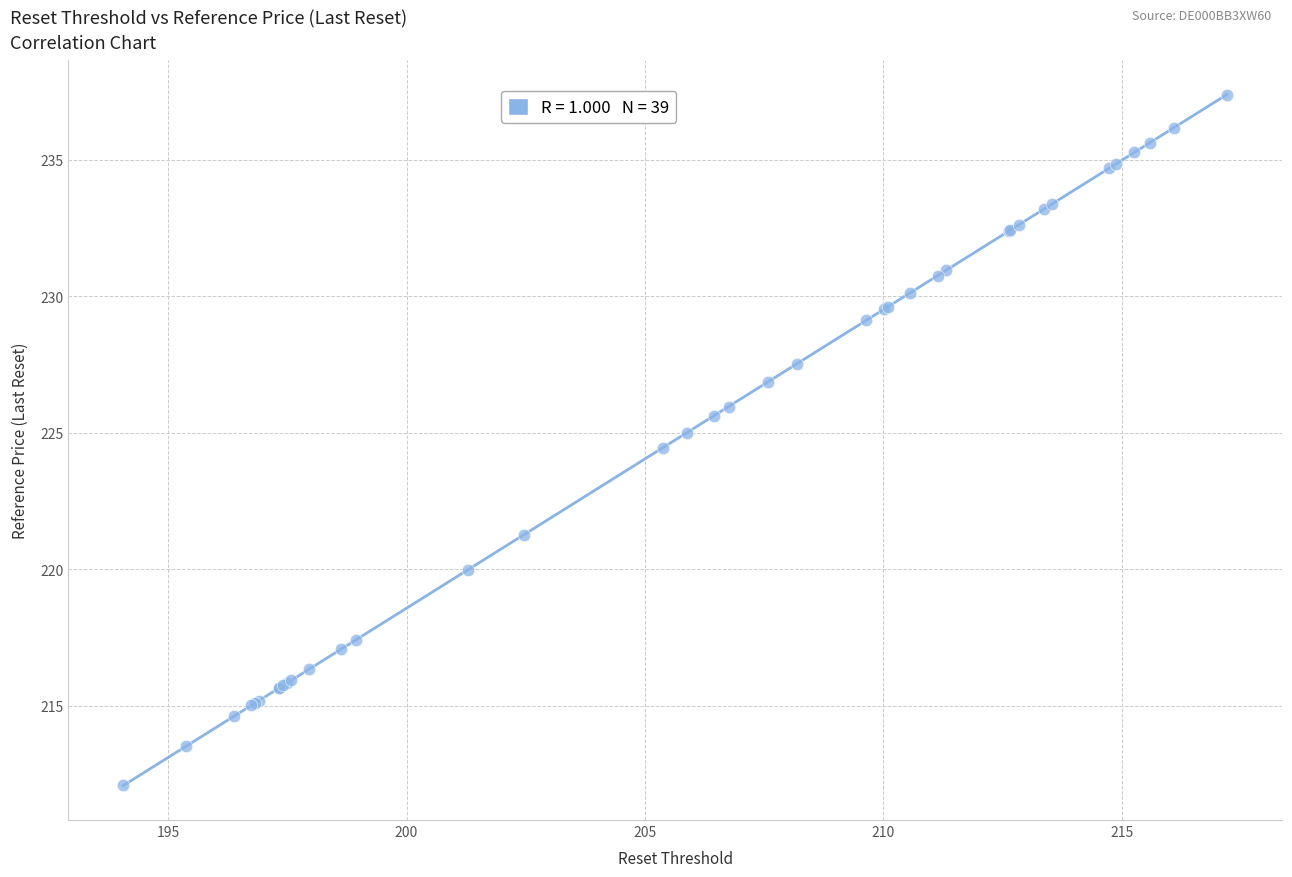

What Y value in the scatter plot is closest to 224?

224.5